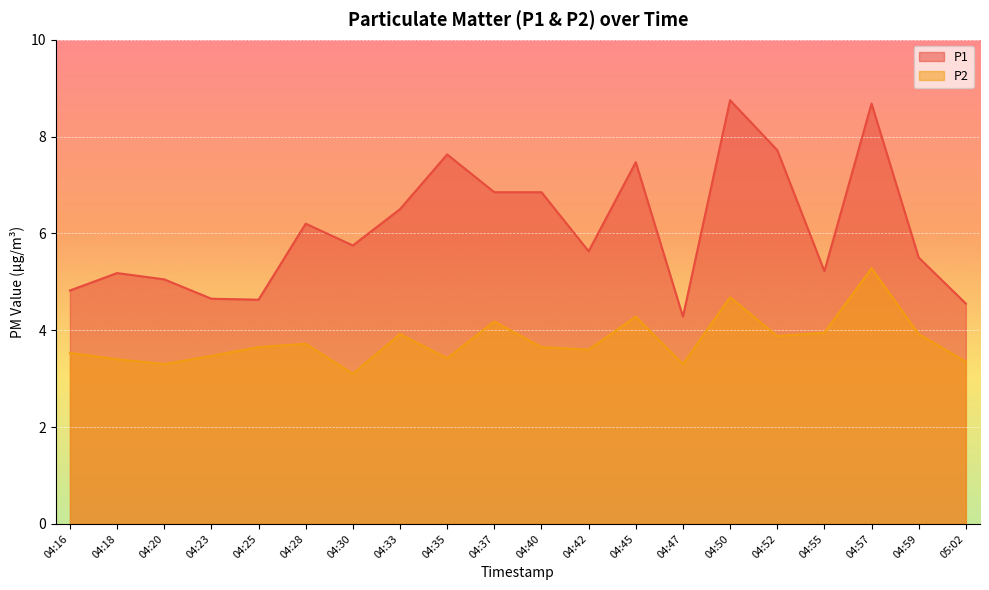

What is the value of the P2 point at the 11th from the left?

3.6